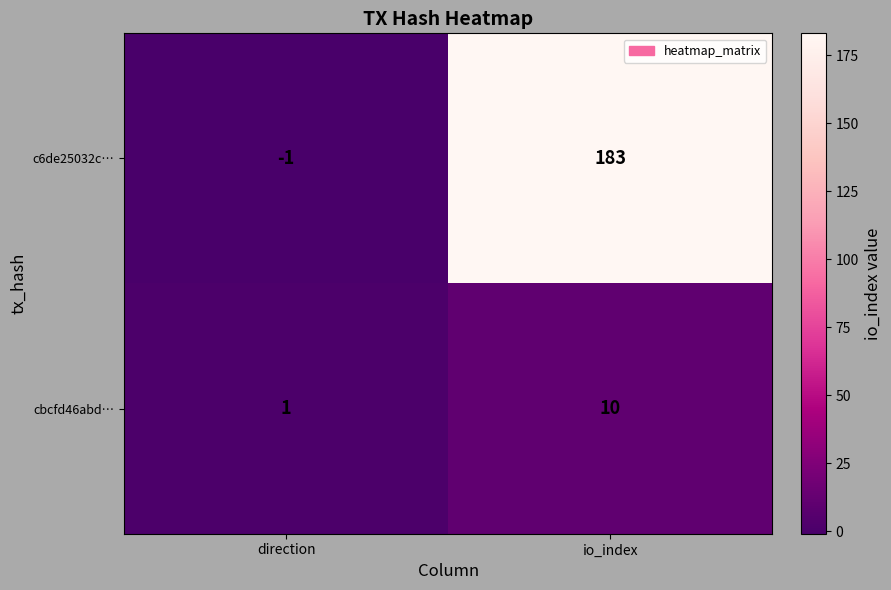

At which category is the sum across all series the highest?

io_index